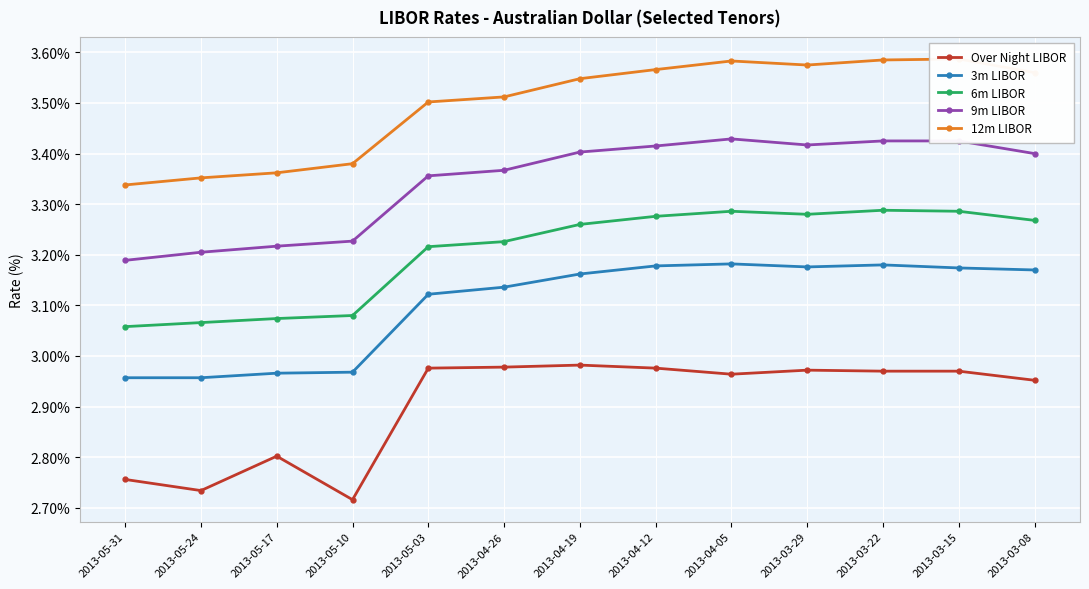

Rank the series by their maximum value, from lowest to highest.

Over Night LIBOR, 3m LIBOR, 6m LIBOR, 9m LIBOR, 12m LIBOR